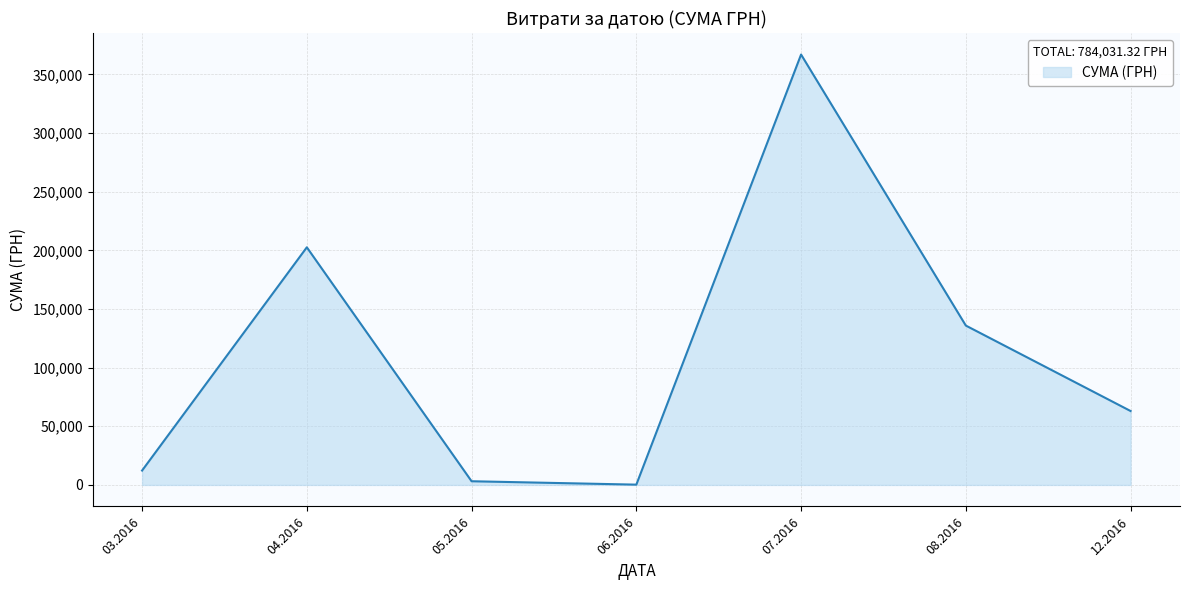

How many interior local valleys (lower than both neighbors) does the data have?

1